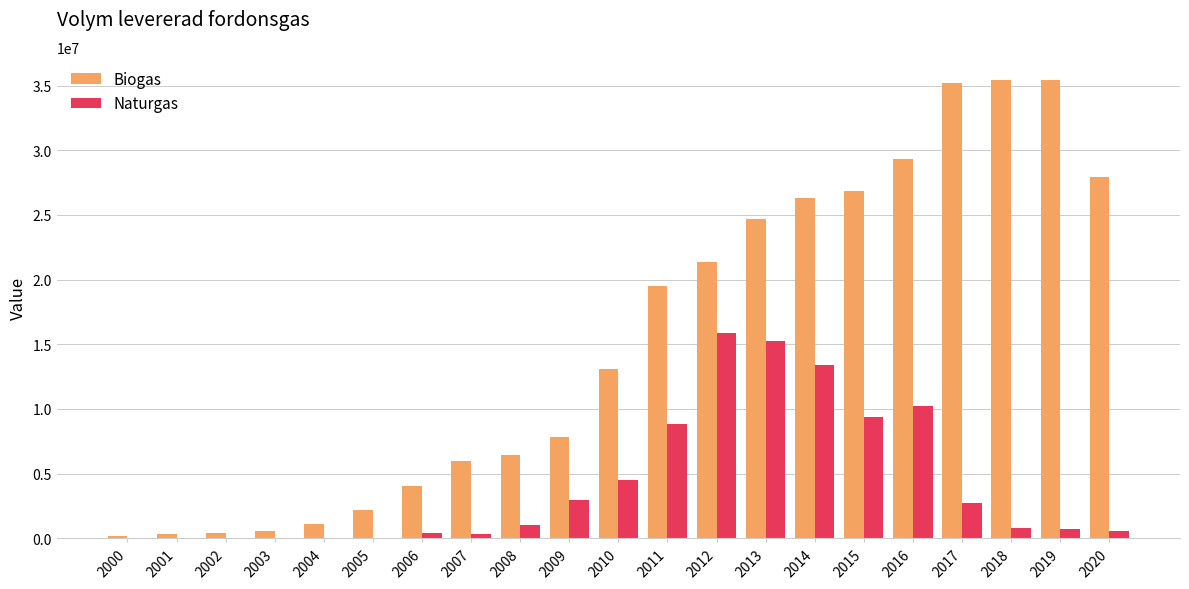

What is the maximum value for Naturgas?

15859000